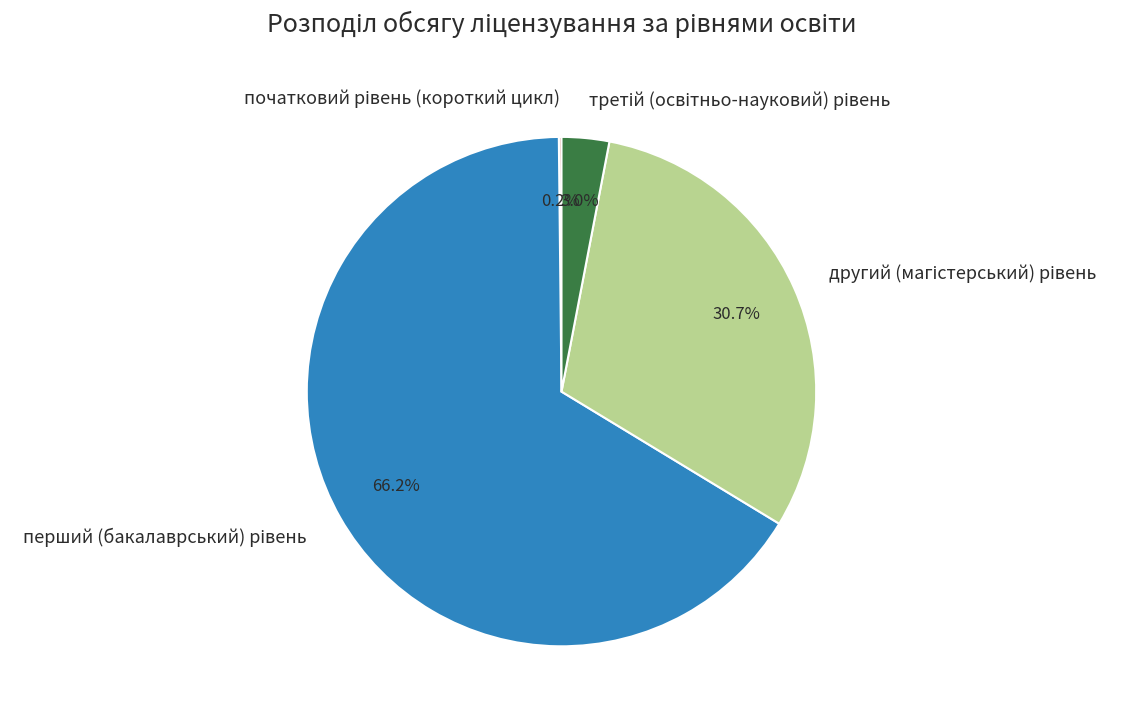

Is there any slice that represents more than half of the pie?

Yes